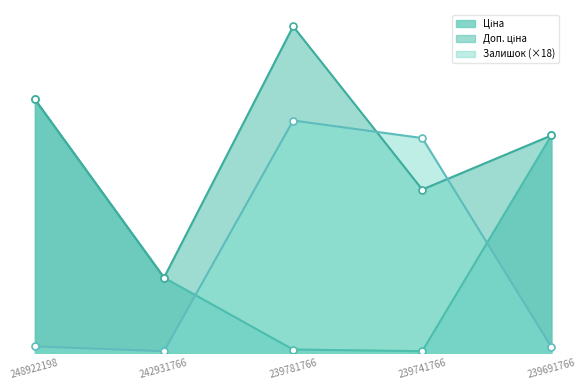

What is the sum of all Ціна values?

18652.9